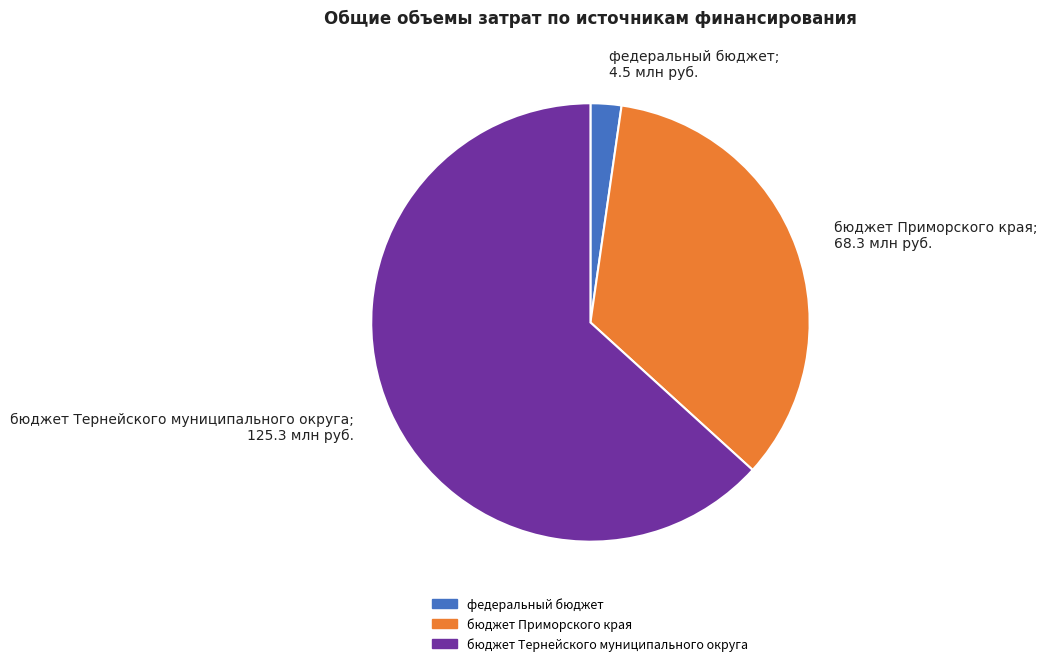

True or false: бюджет Тернейского муниципального округа accounts for 74% of the total.

False